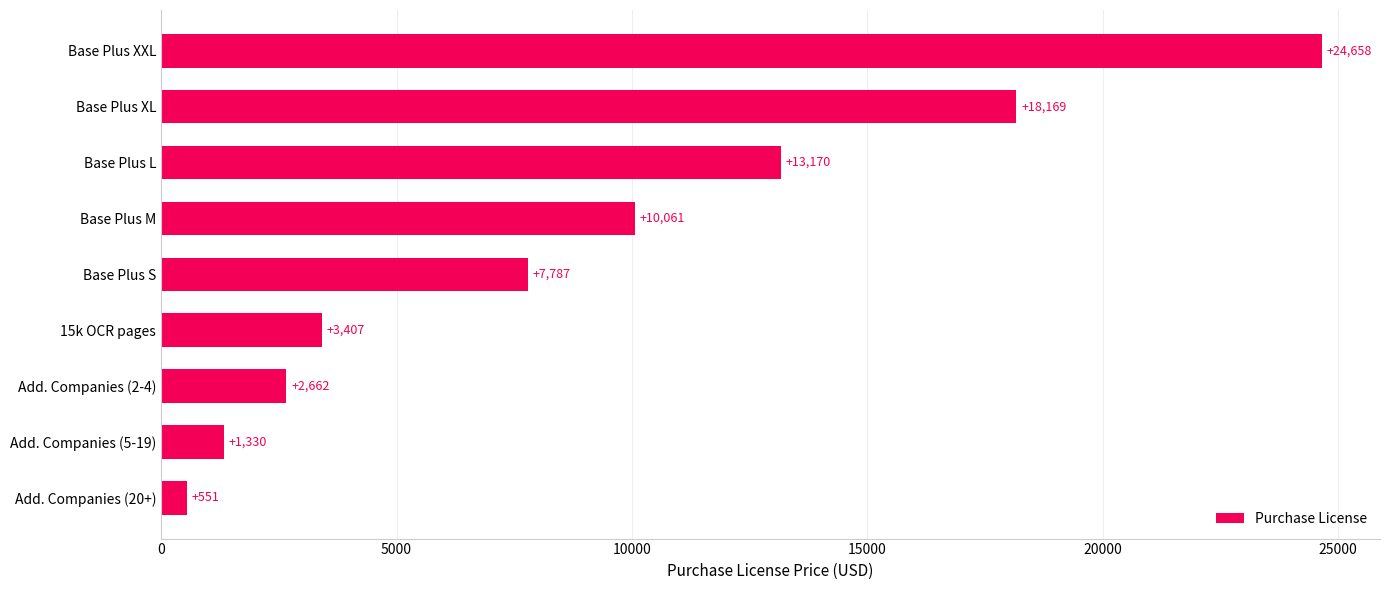

What is the sum of all values?

81795